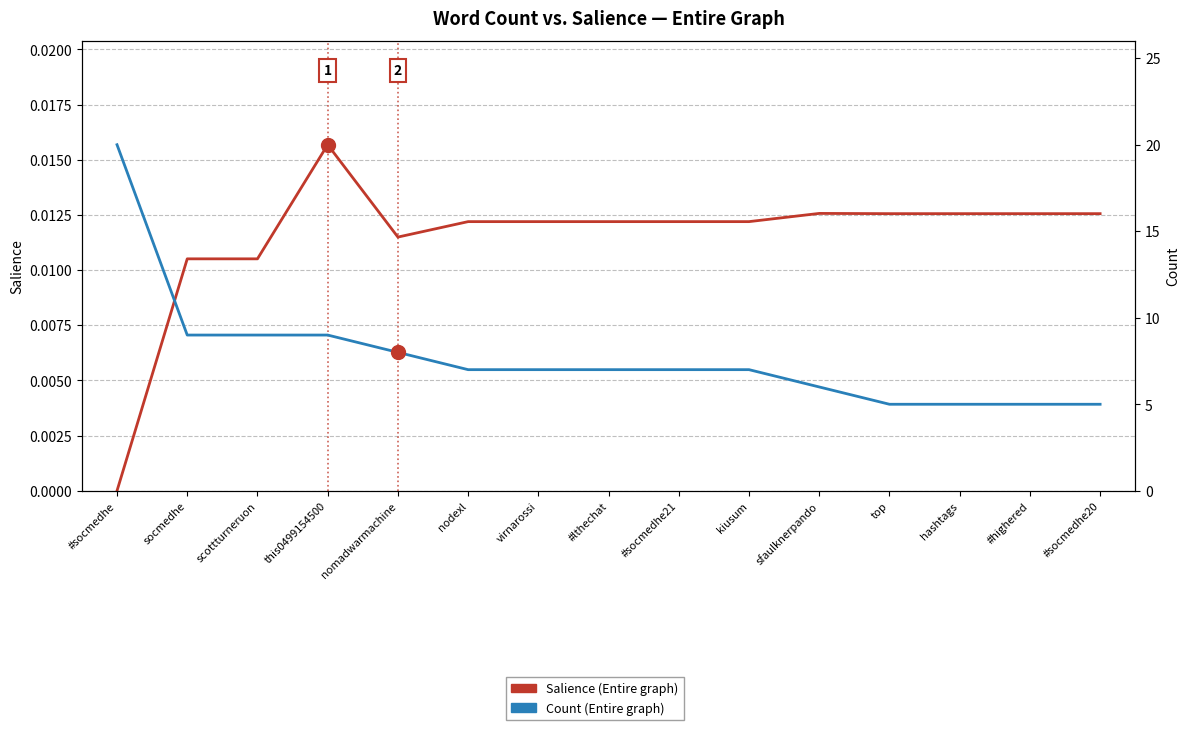

Does the chart display data point markers on the line(s)?

No